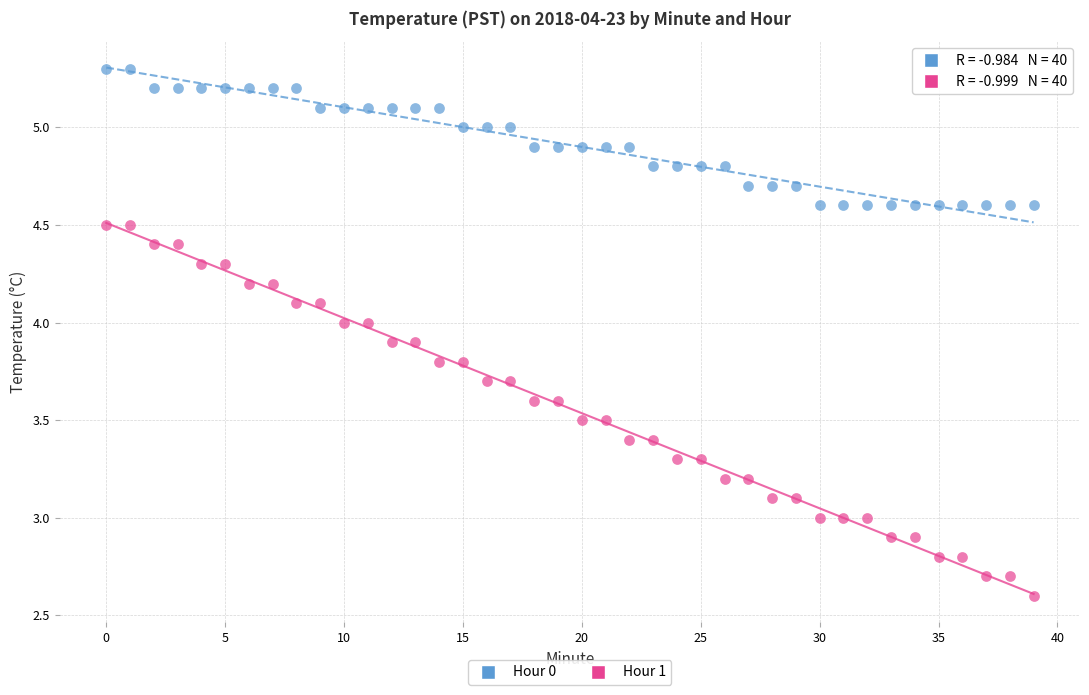

Across all data points, what is the range of Y values (max minus min)?

2.7